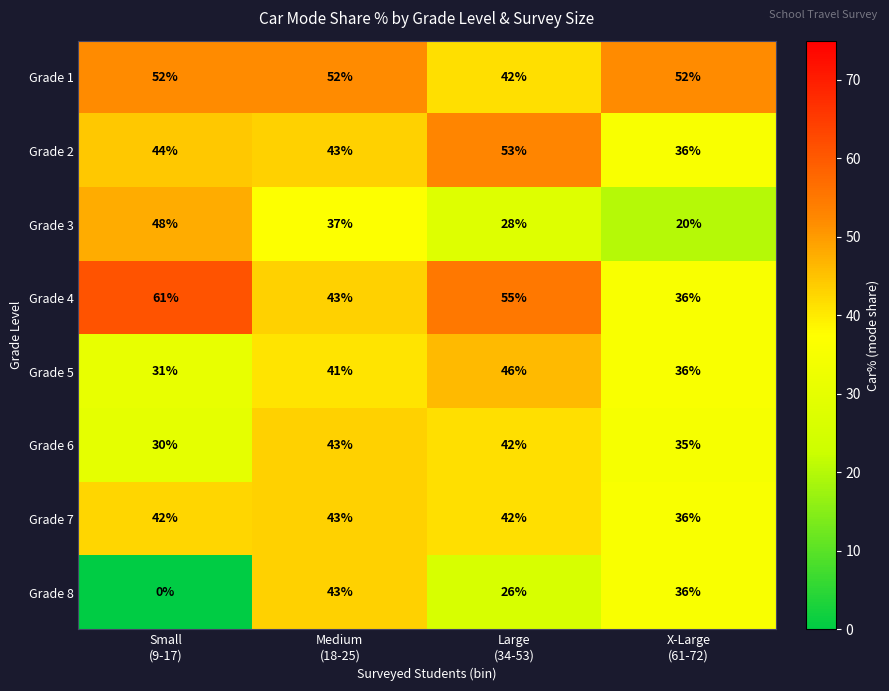

Count the number of data series in this chart.

8